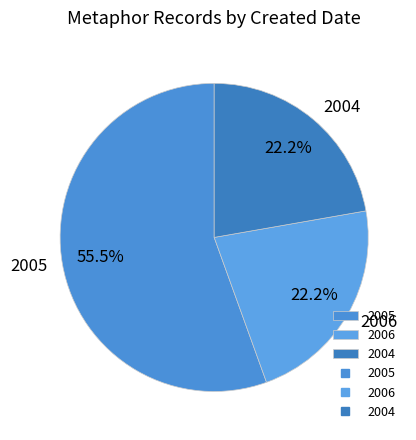

Count the number of slices in the pie.

3